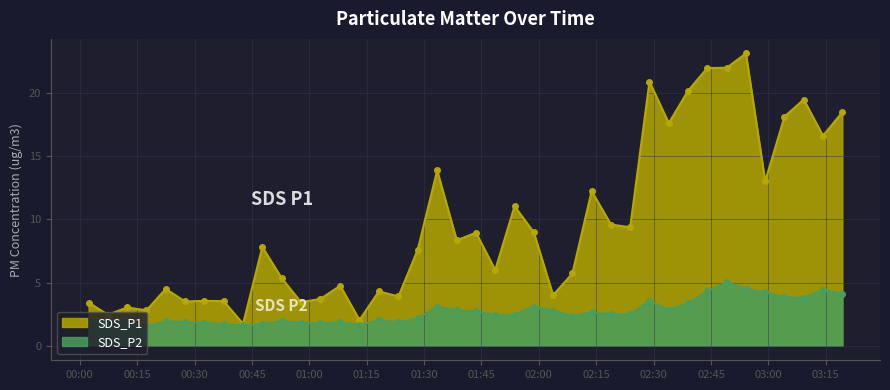

What is the total value across all series at 2023/08/09 00:07:20?

4.3